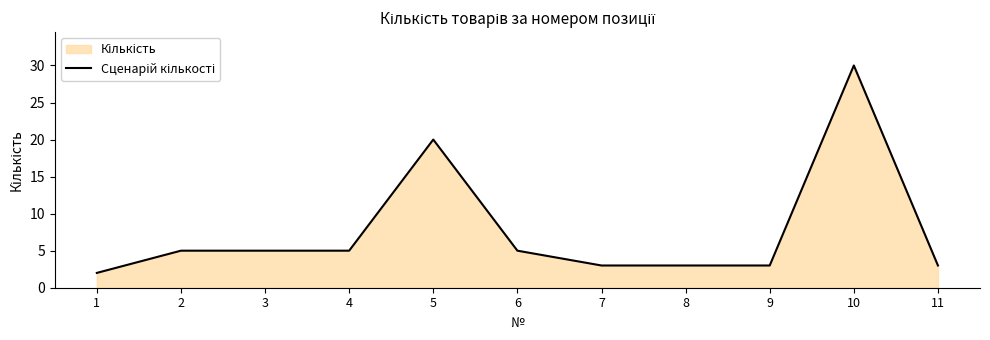

What value does the data have at 5, to the nearest 10?

20